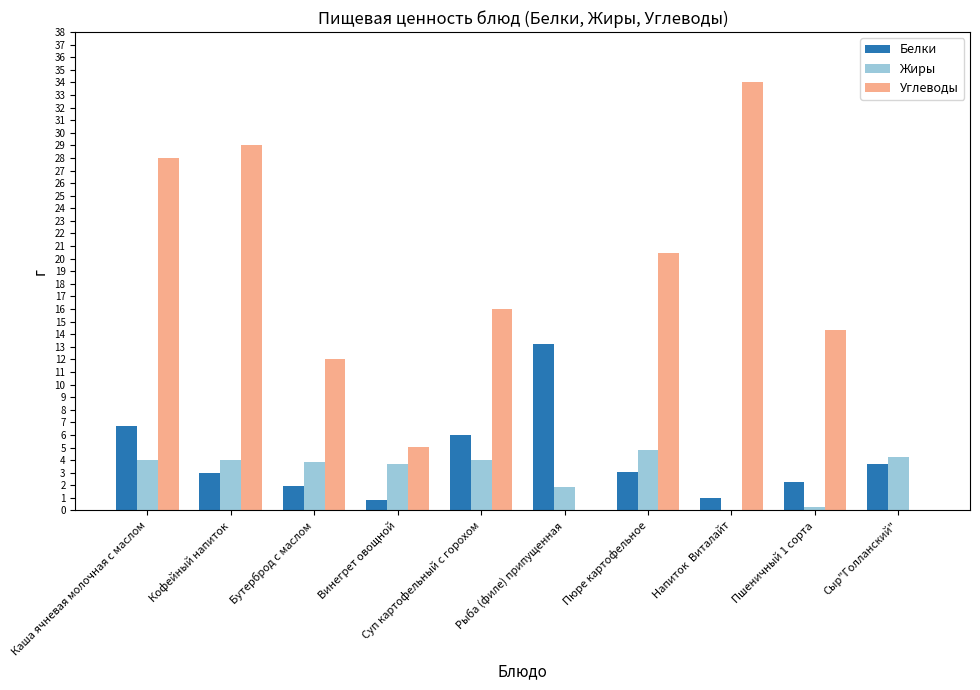

What is the approximate value of Белки at Каша ячневая молочная с маслом?

6.7